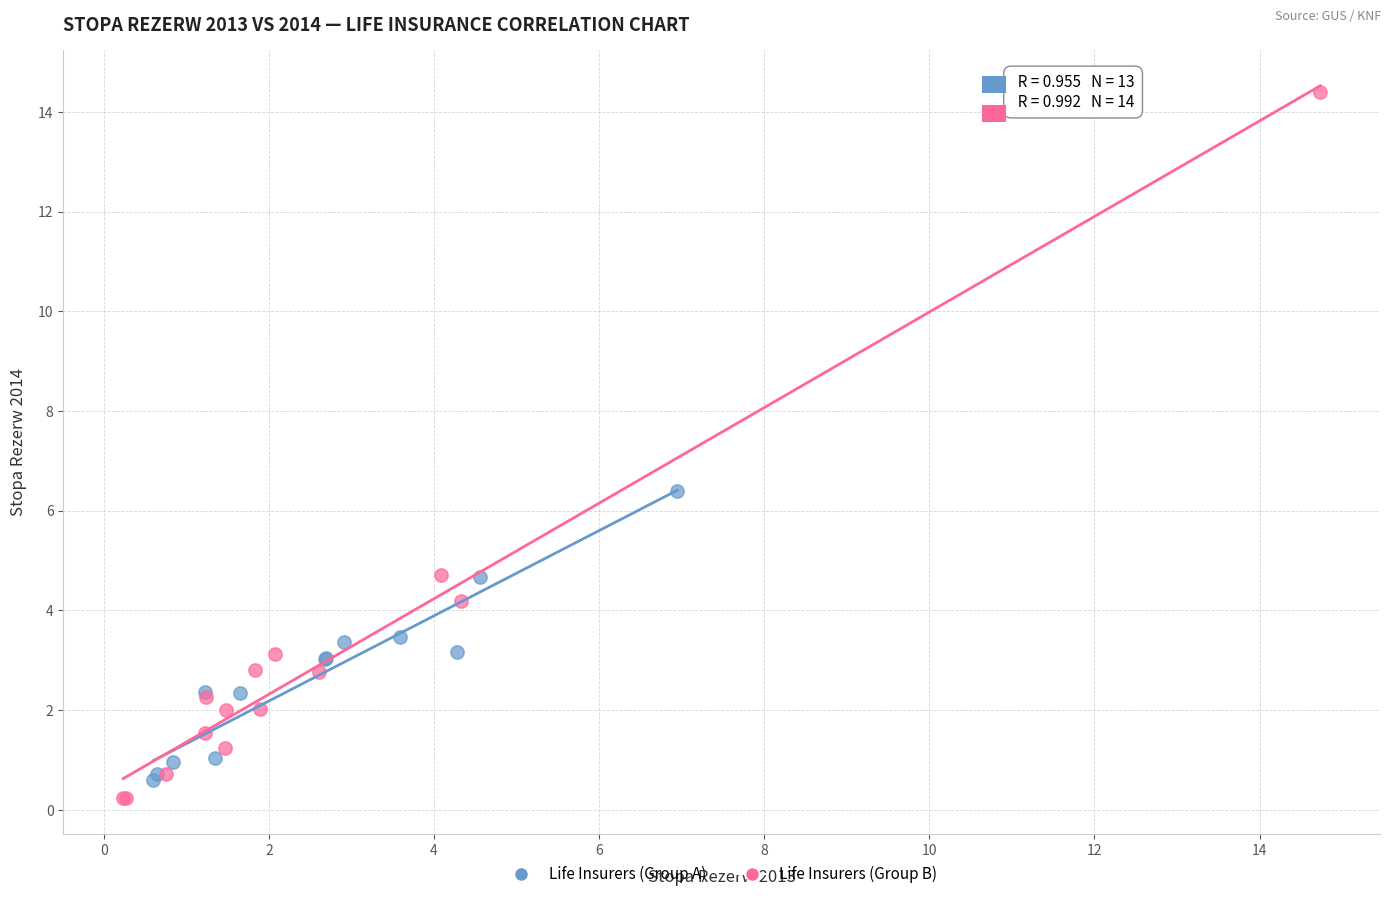

Which series contains the highest Y value?

Life Insurers (Group B)